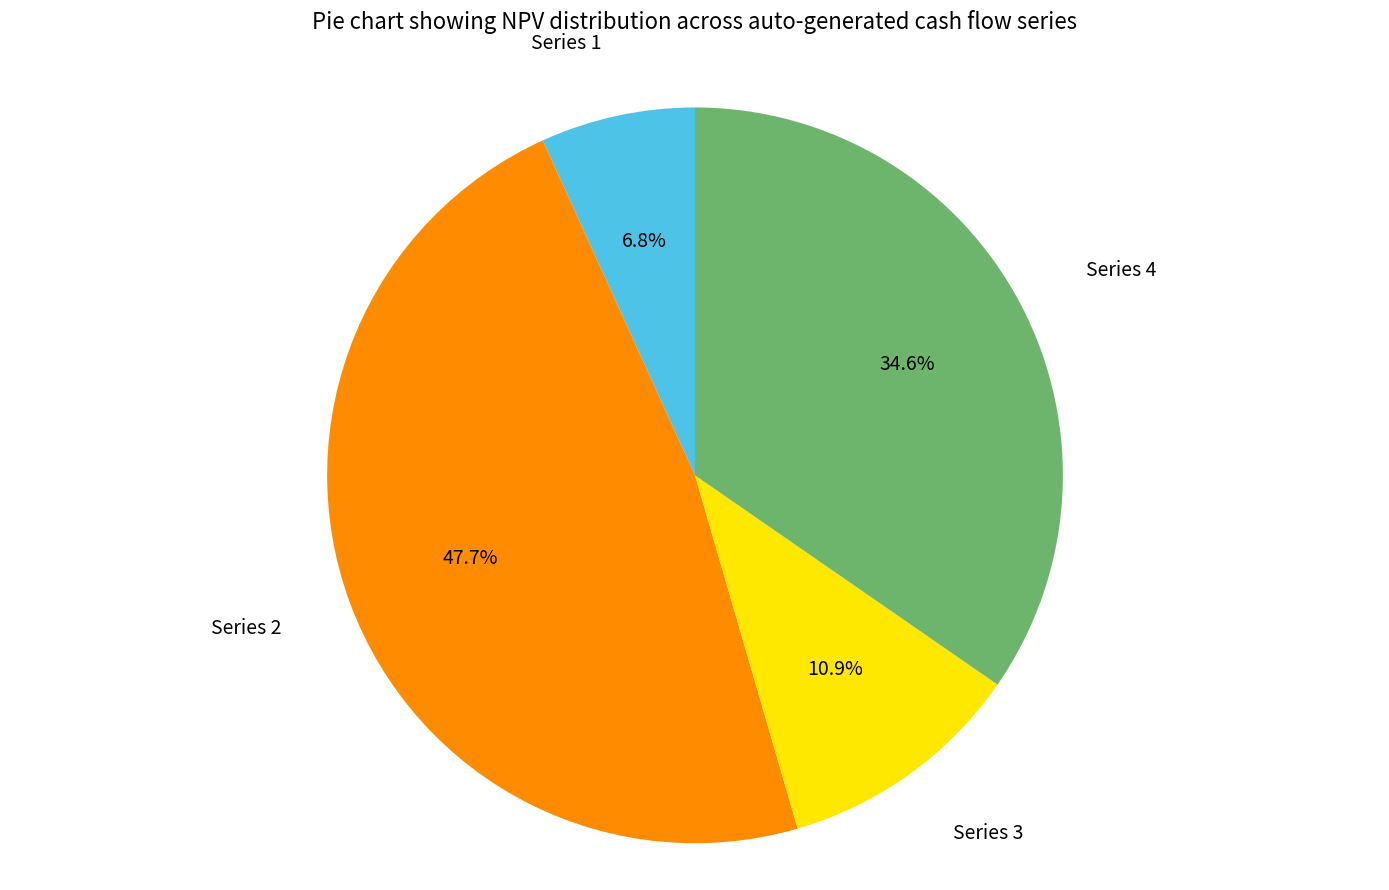

To the nearest percent, what is the combined percentage of Series 3 and Series 1?

18%